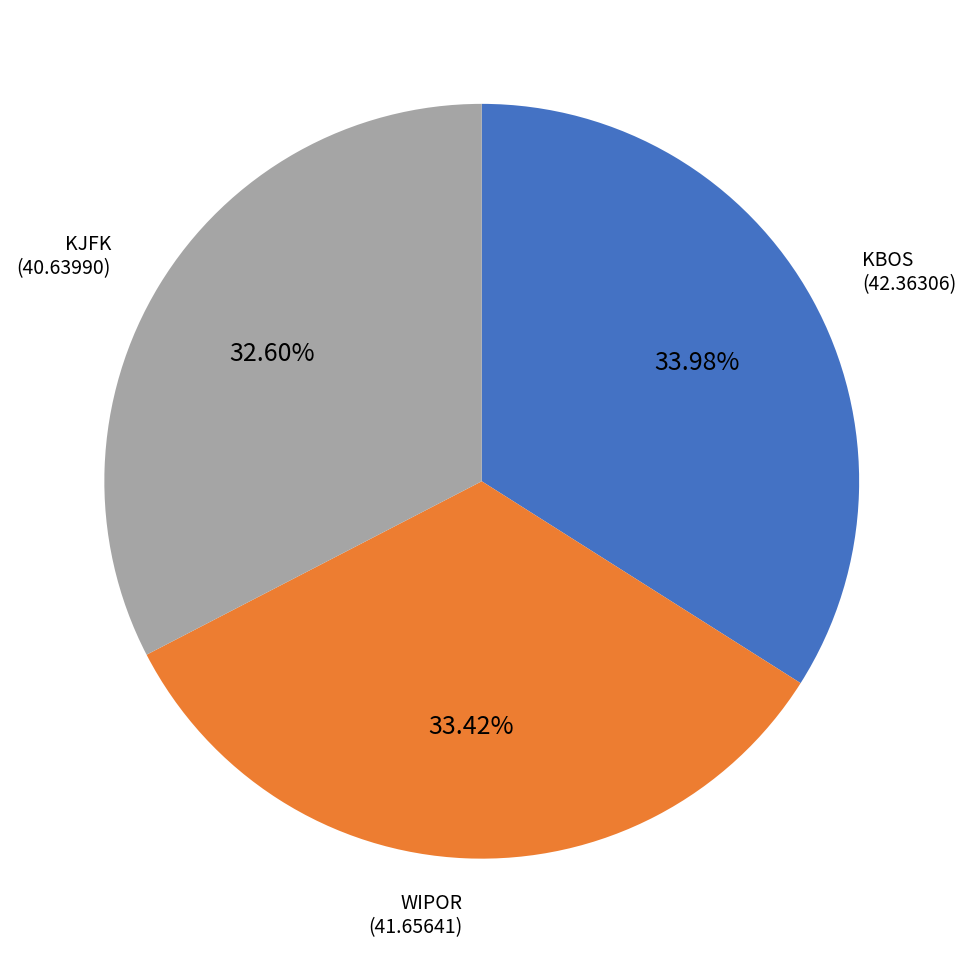

Is there a majority slice in this chart?

No